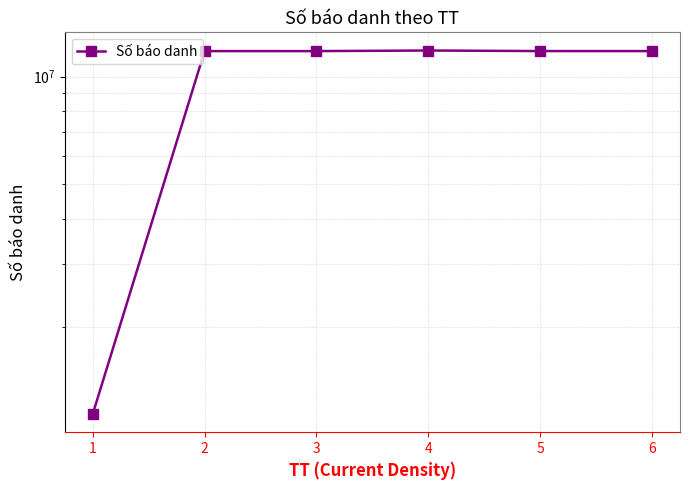

What is the difference between the values at 1 and 4?

1979